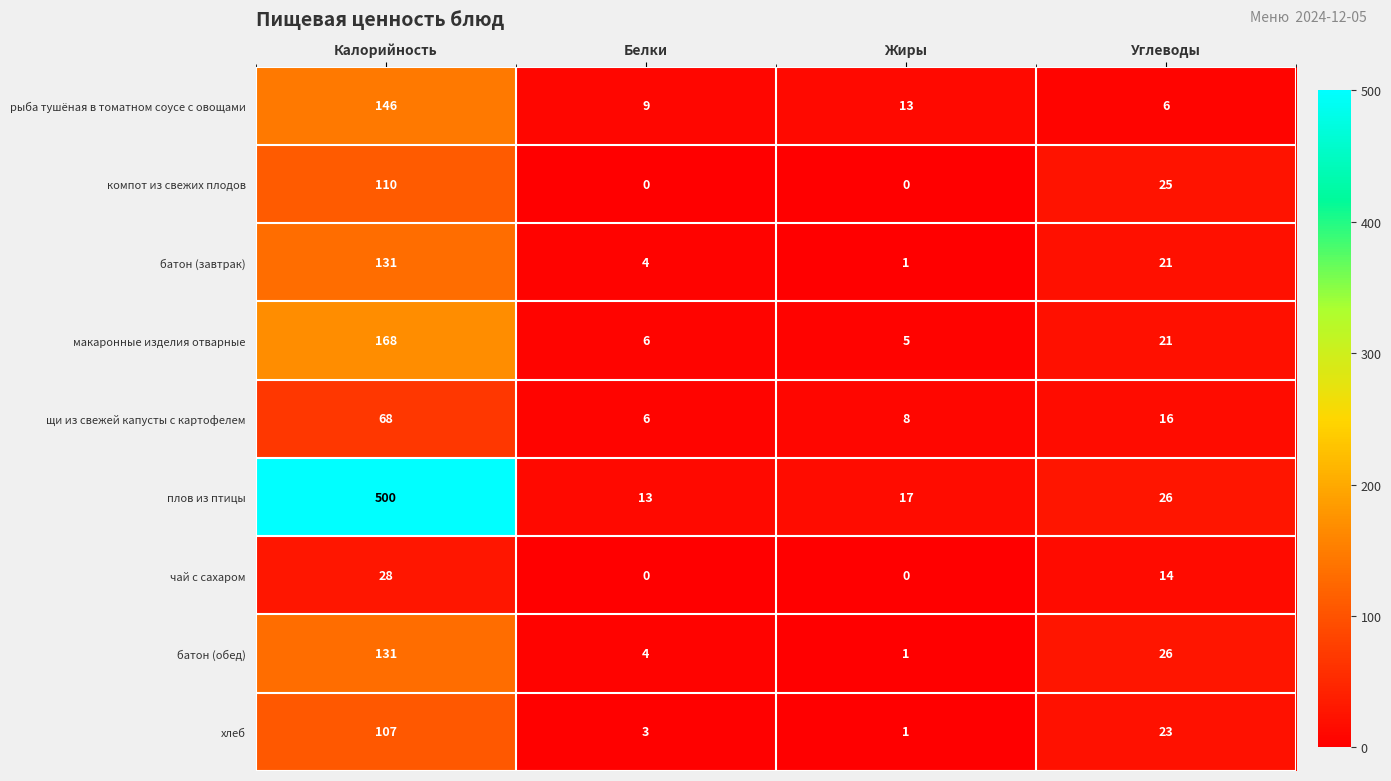

What is the sum of all макаронные изделия отварные values?

200